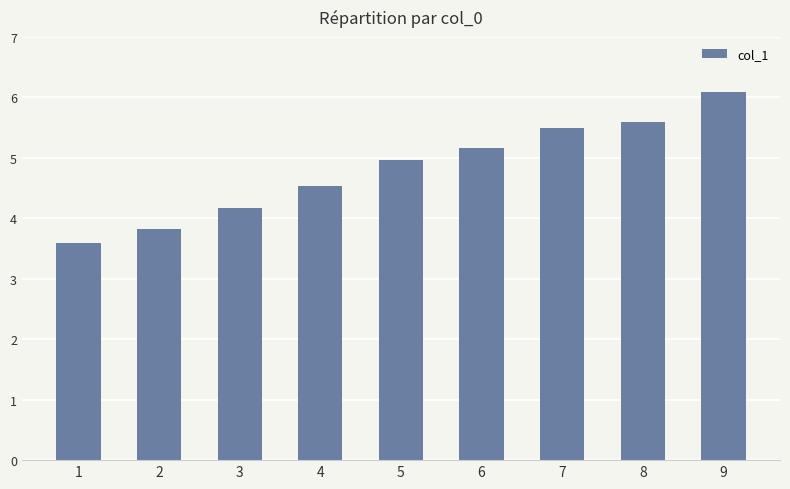

How many data points are above 4?

7